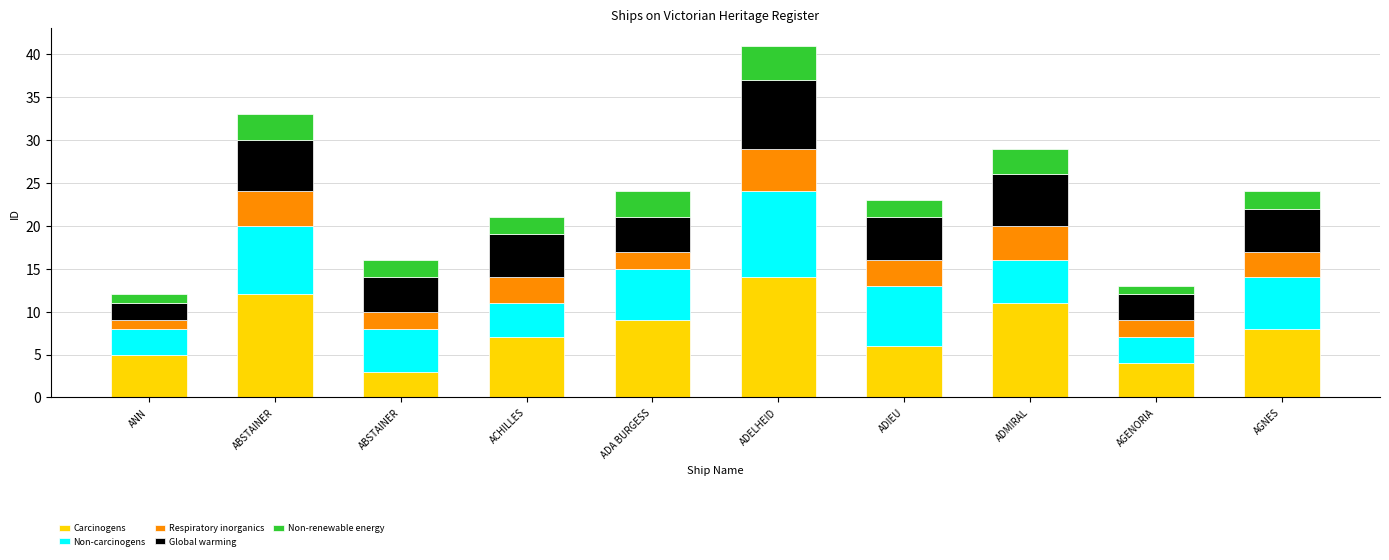

At how many categories does at least one series exceed 13?

1